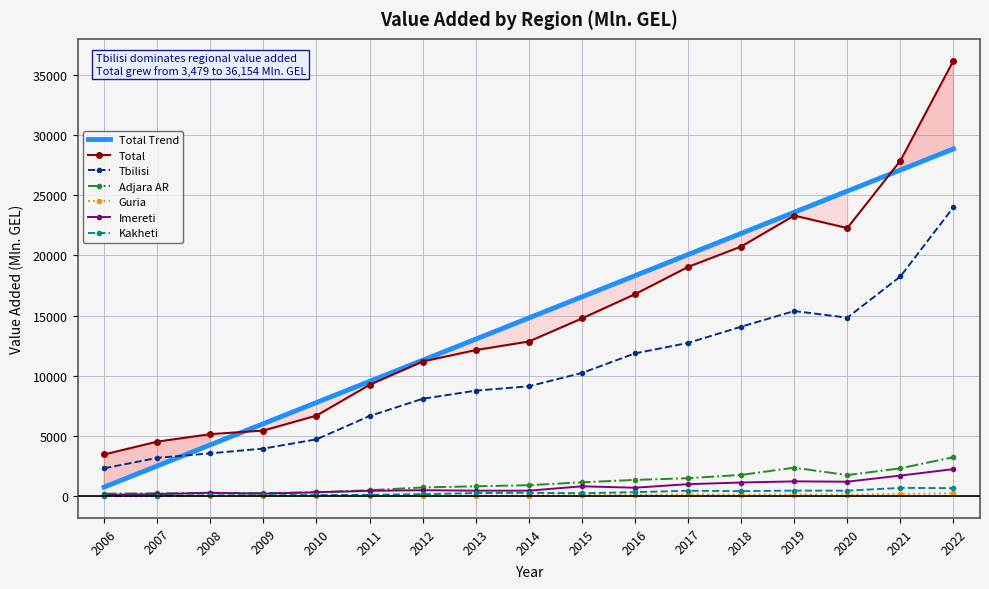

True or false: Total and Tbilisi cross at least once.

False